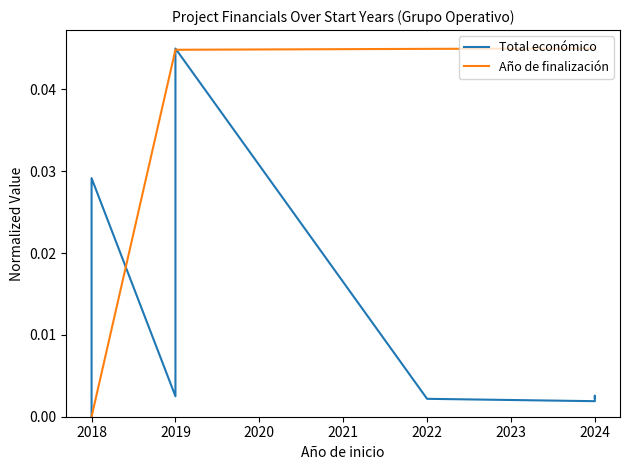

How many positive values does the Total económico series have?

8